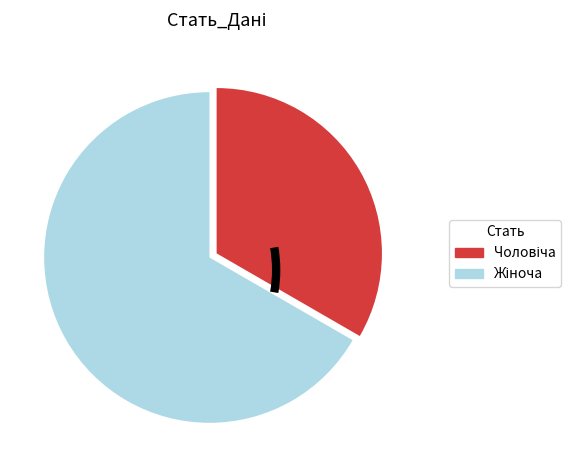

Is there a majority slice in this chart?

Yes